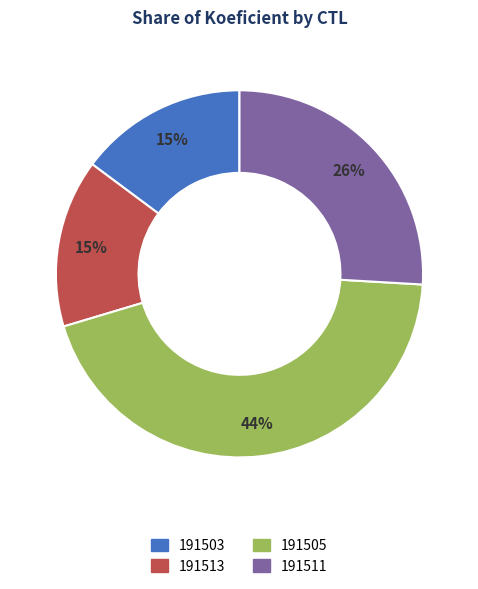

Does 191511 account for over 50% of the chart?

No